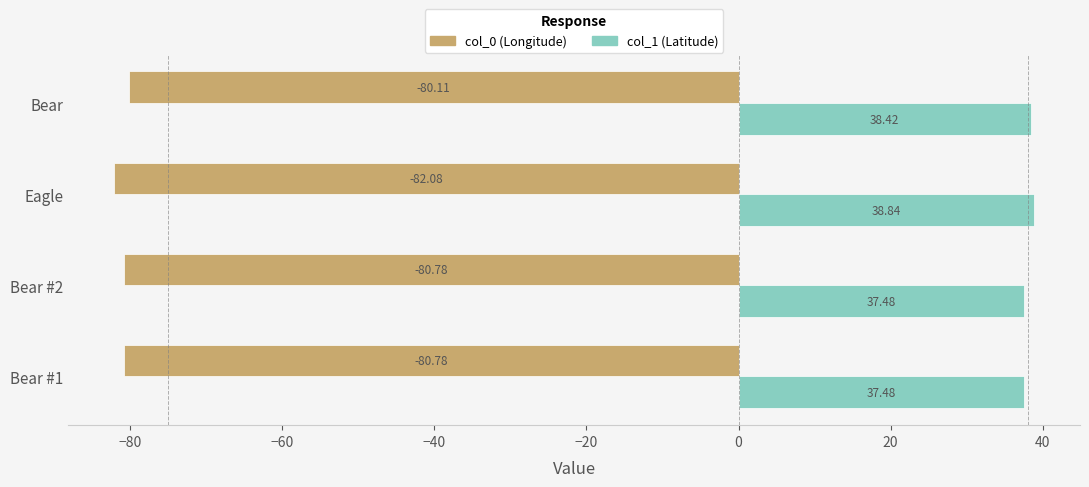

At which category does the chart reach its peak across all series?

Eagle